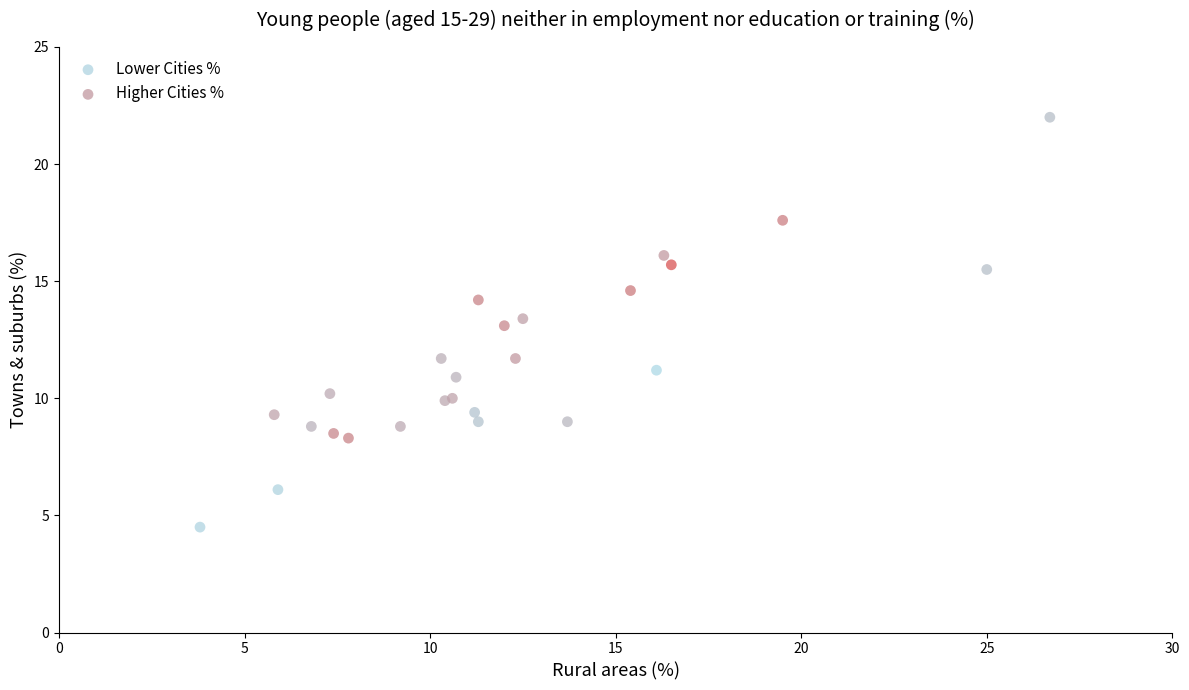

Which series contains the lowest Y value?

Lower Cities %